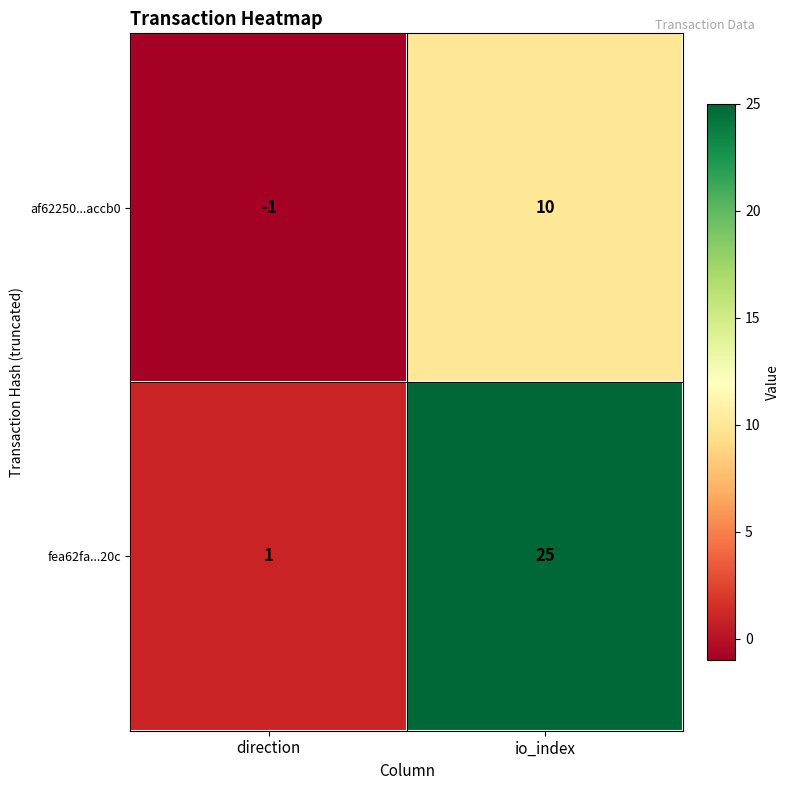

Where is af62250...accb0 nearest to the value 4?

direction